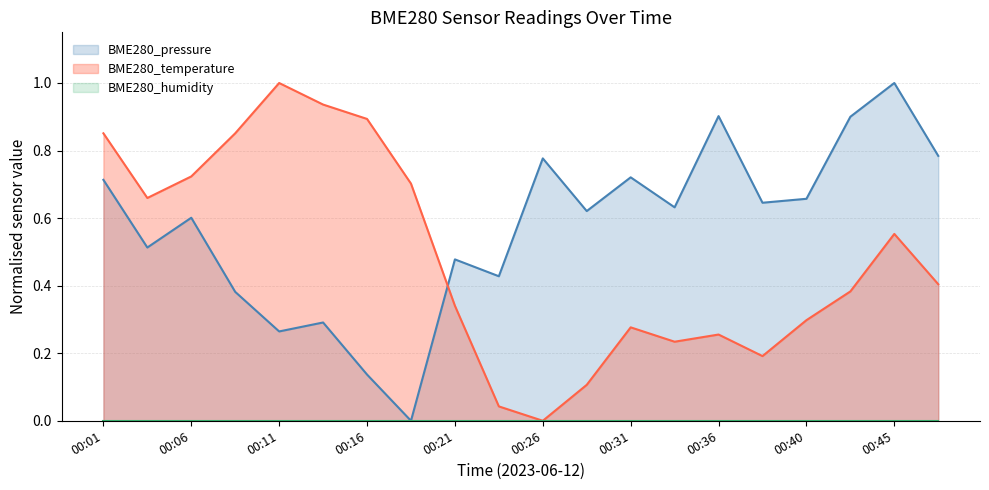

How many values in BME280_pressure are above zero?

19